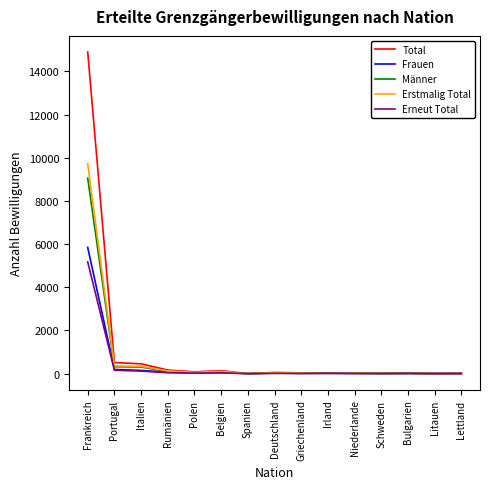

What is the highest value of the Erstmalig Total series?

9723